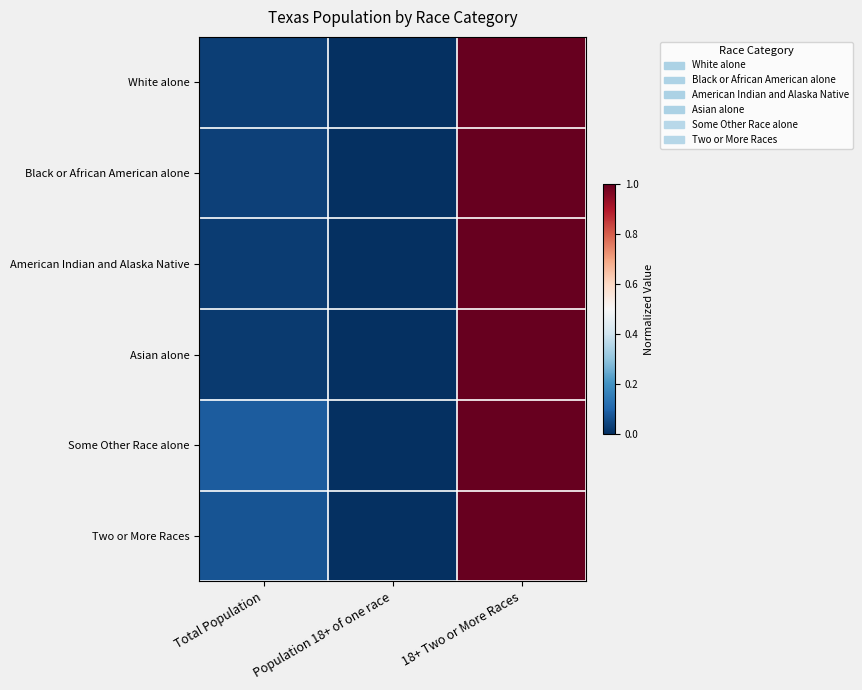

Which series has the largest total across all categories?

Some Other Race alone